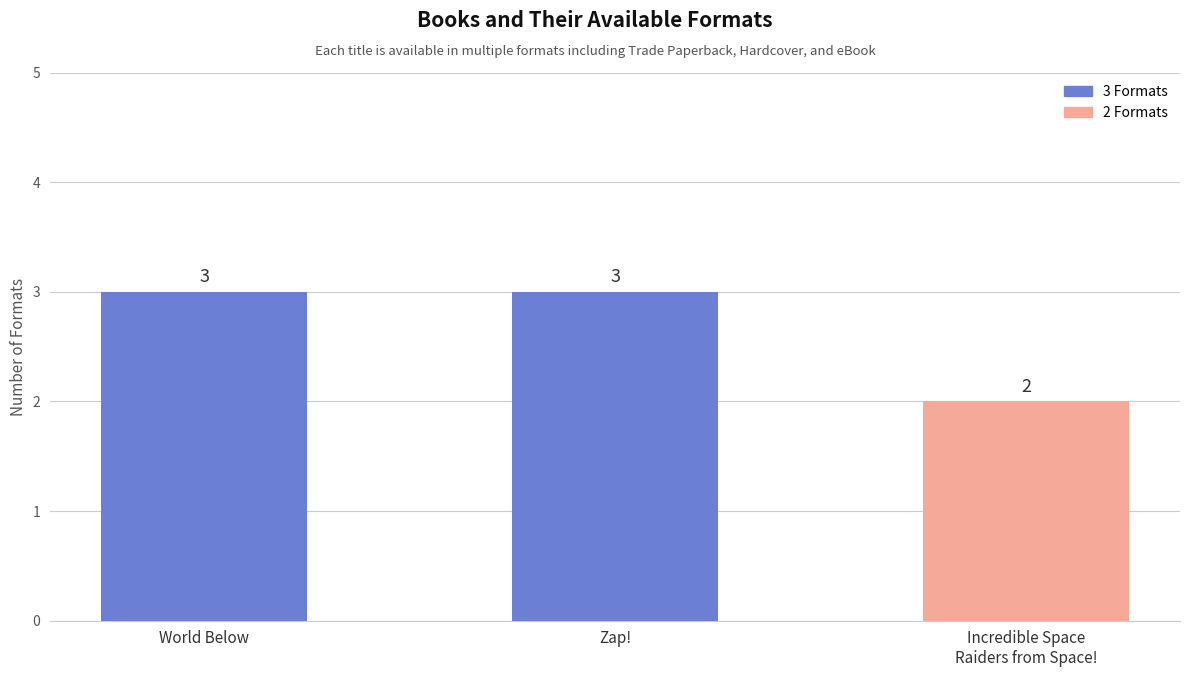

What is the label of the 2nd bar from the left?

Zap!